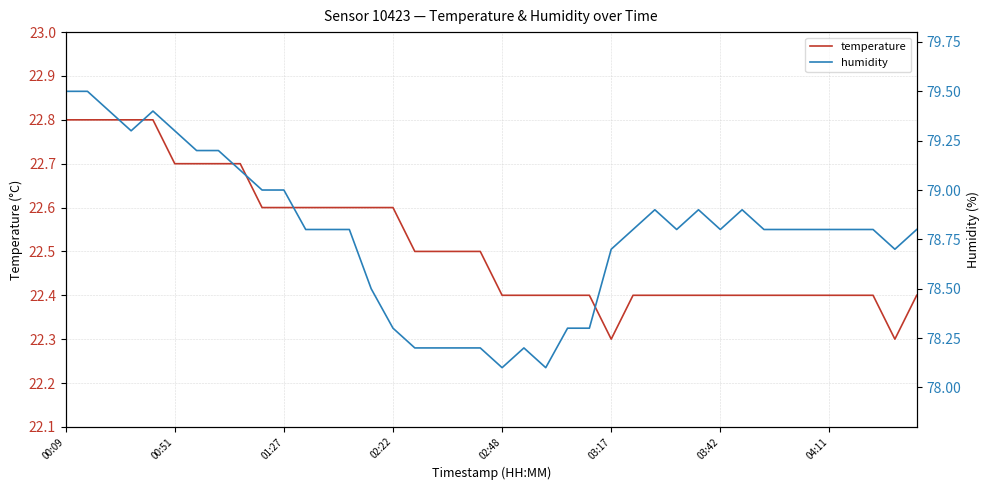

True or false: humidity and temperature cross at least once.

False